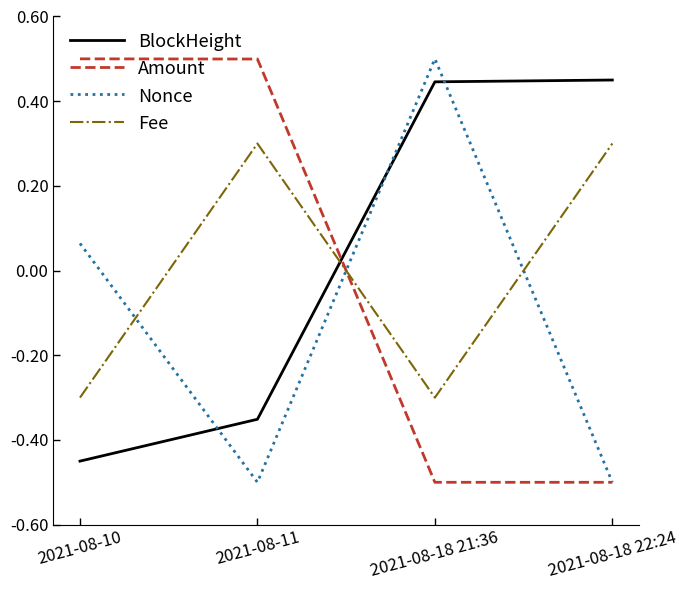

Where do Nonce and BlockHeight first cross each other?

2021-08-10 and 2021-08-11